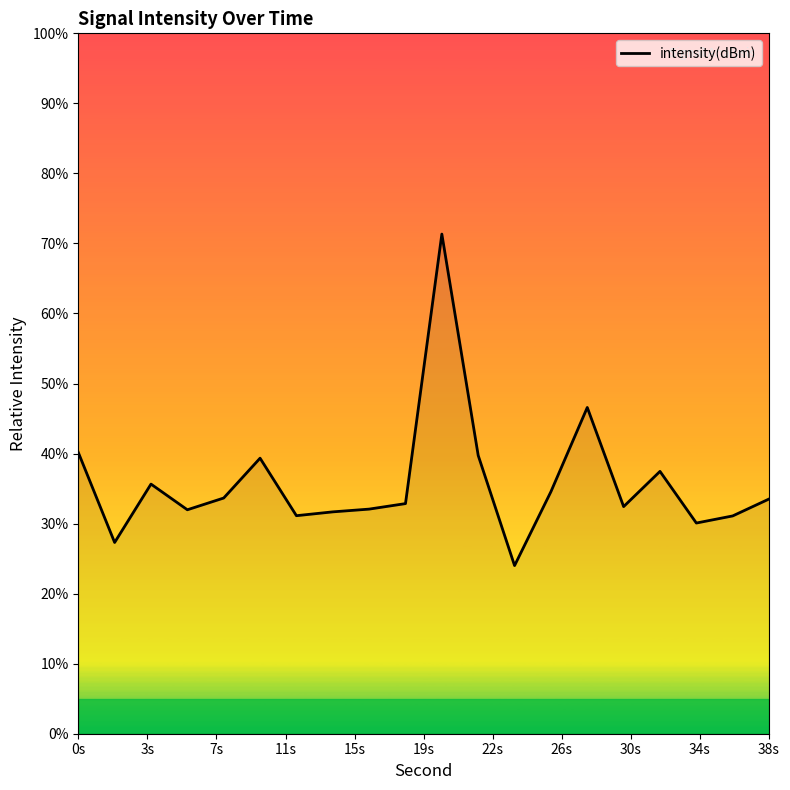

What is the maximum value shown in the chart?

71.3